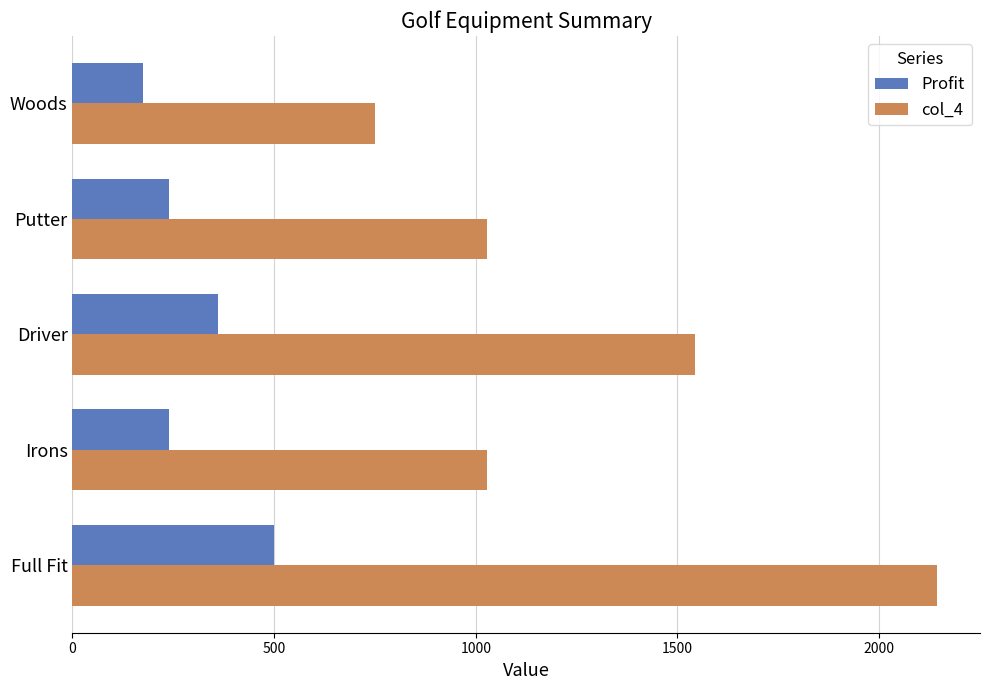

List the series in order of their overall mean, lowest first.

Profit, col_4